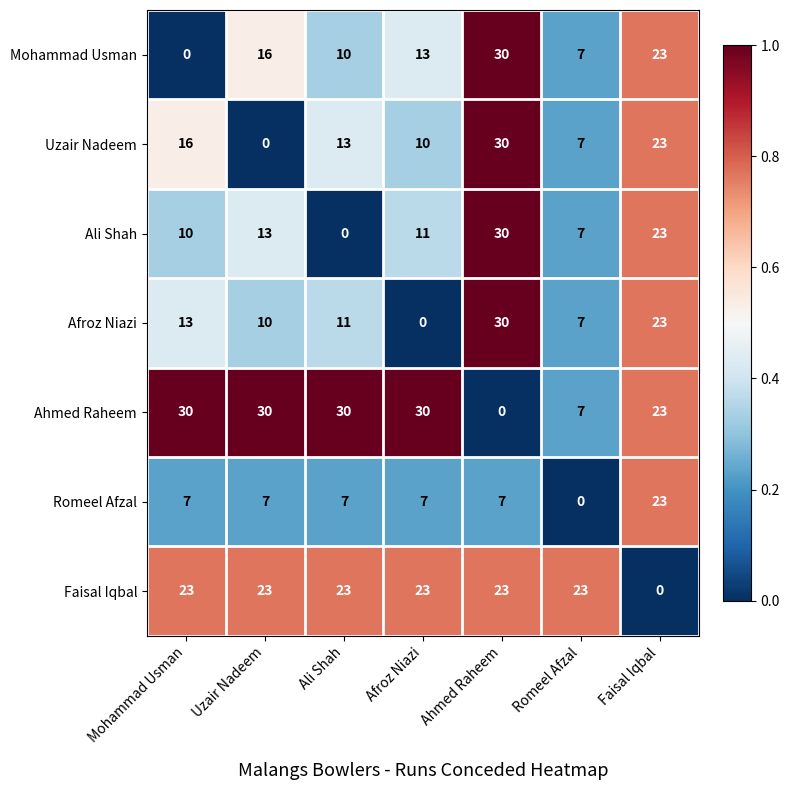

How many Ali Shah values are between 7 and 23?

5